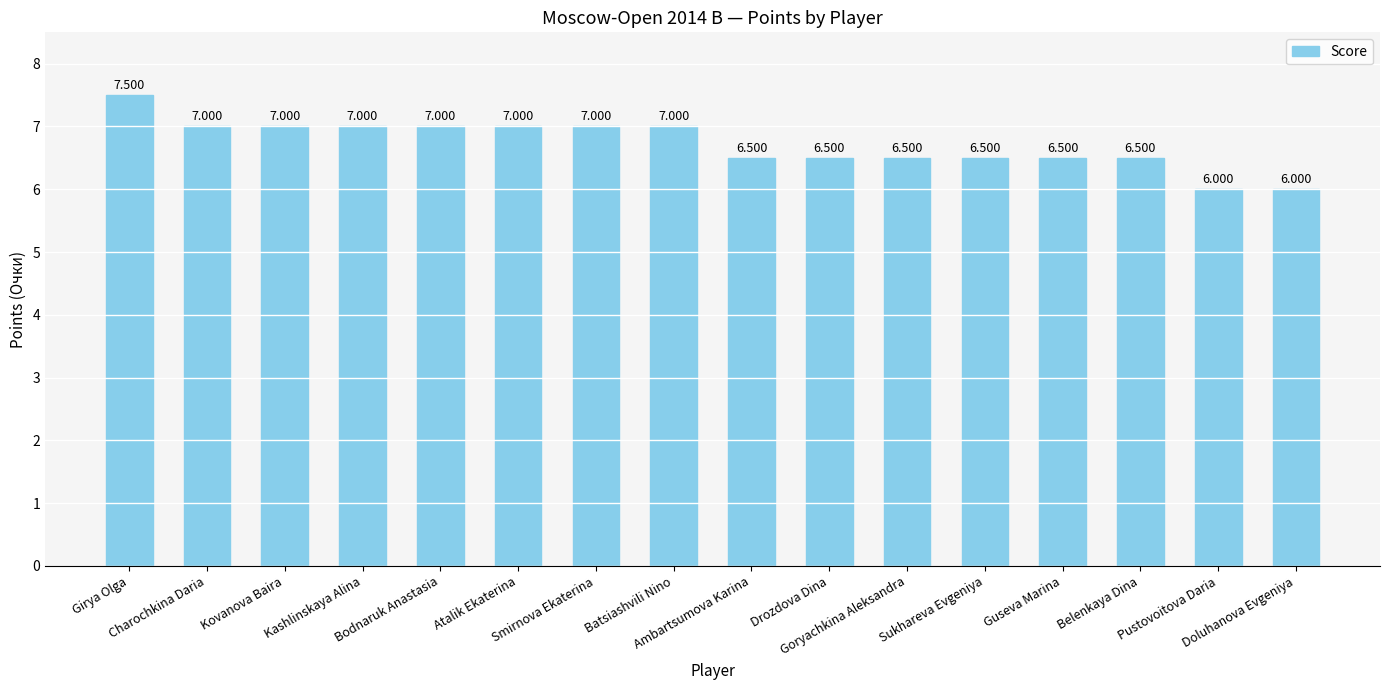

What is the maximum value shown in the chart?

7.5